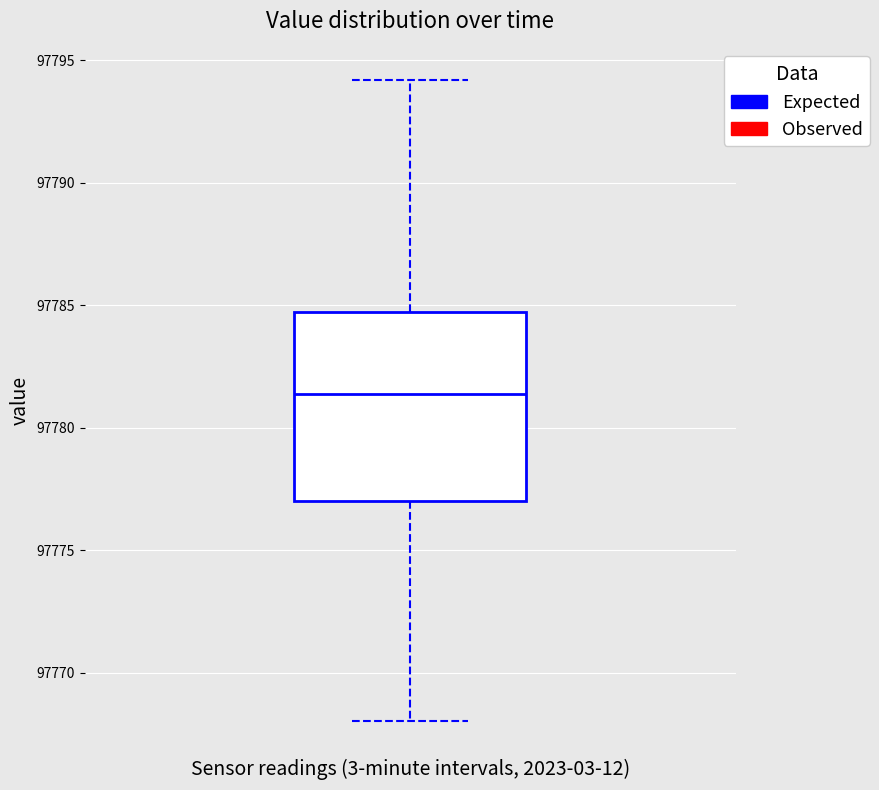

Where is the upper edge of the box on the y-axis? The values are not printed on the chart, so give them approximately, as read against the axis.

97784.5